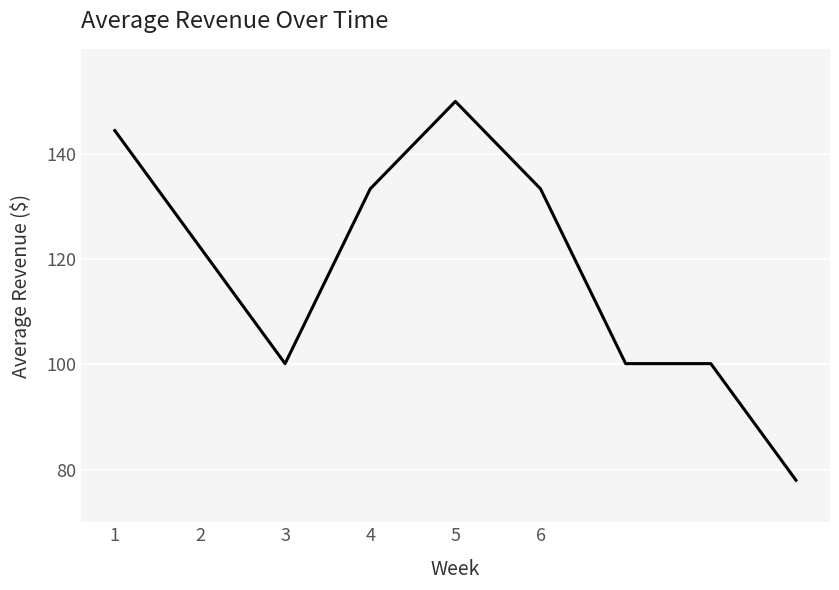

What is the greatest value displayed?

150.0